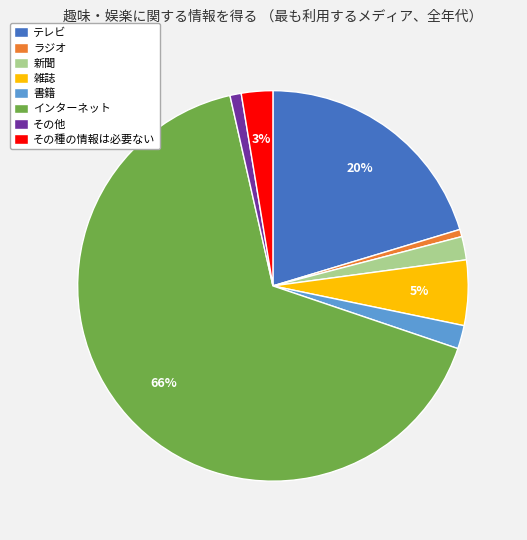

To the nearest percent, what percentage of the pie is 雑誌?

5%